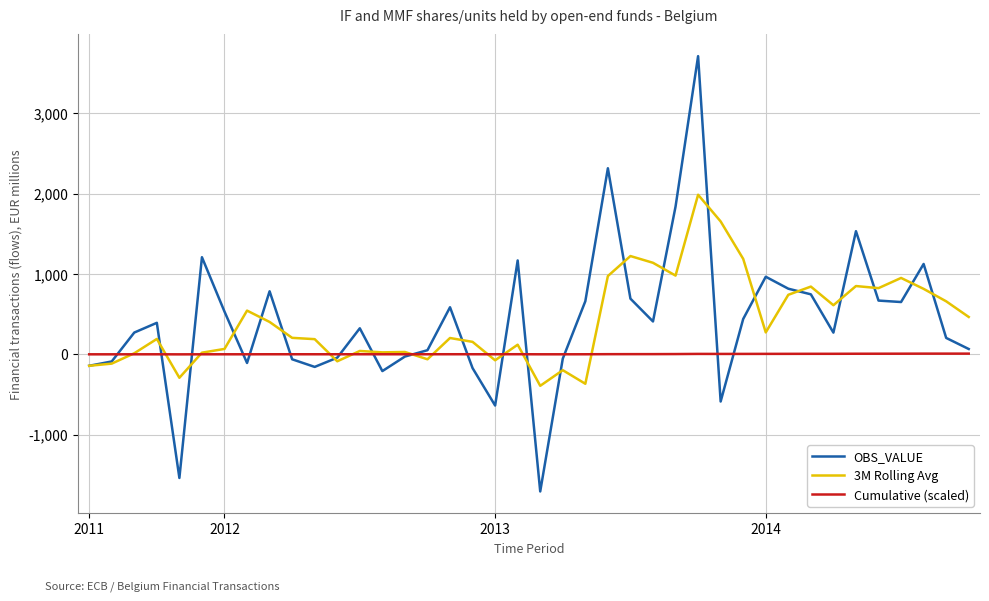

Which series has the widest spread of values?

OBS_VALUE